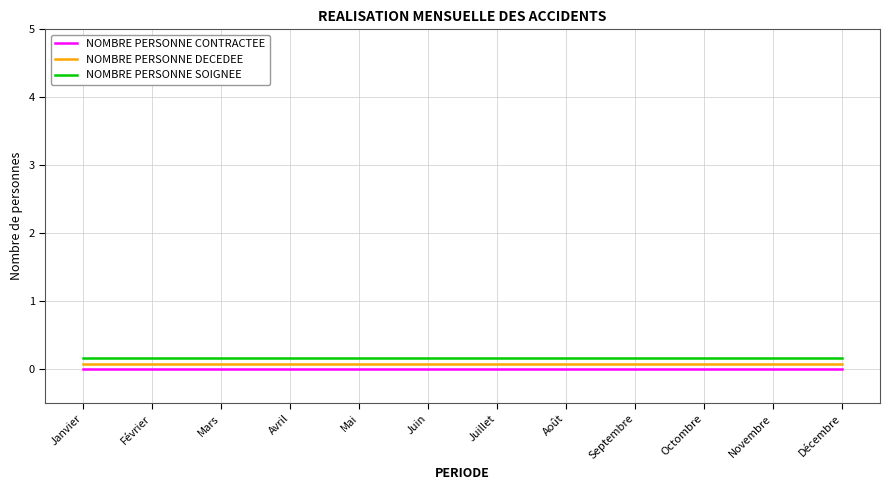

Is the value of NOMBRE PERSONNE SOIGNEE at Septembre greater than the value of NOMBRE PERSONNE CONTRACTEE at Juin?

Yes